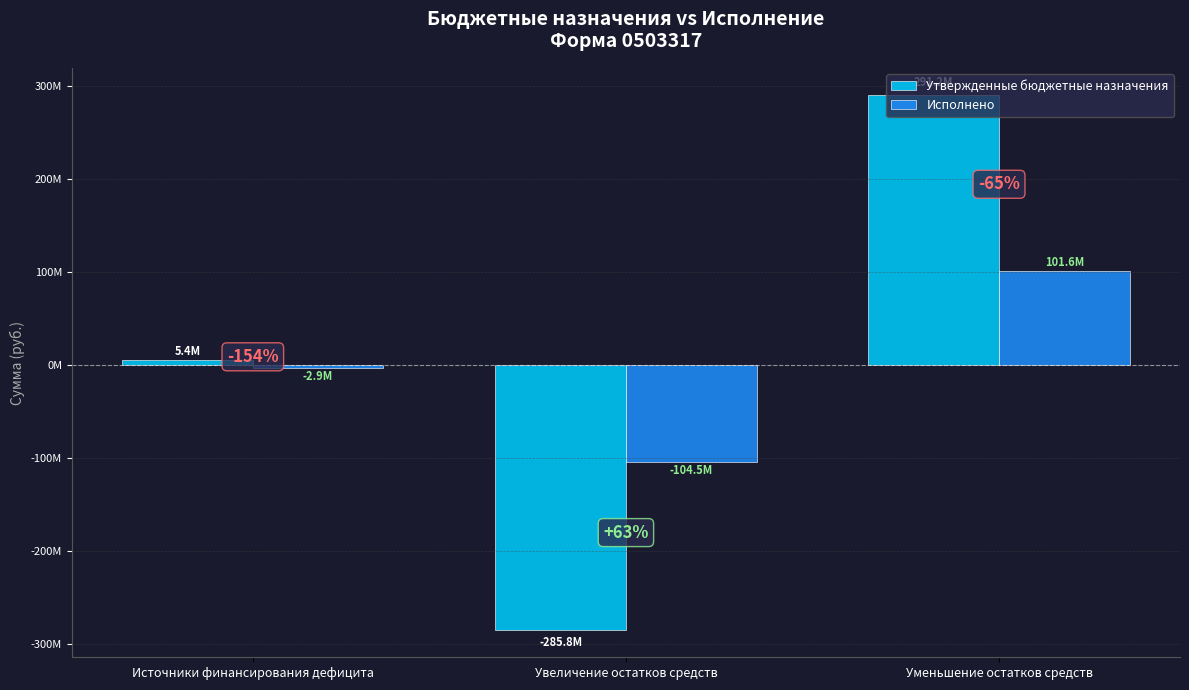

What are all the series names shown in the legend?

Утвержденные бюджетные назначения, Исполнено